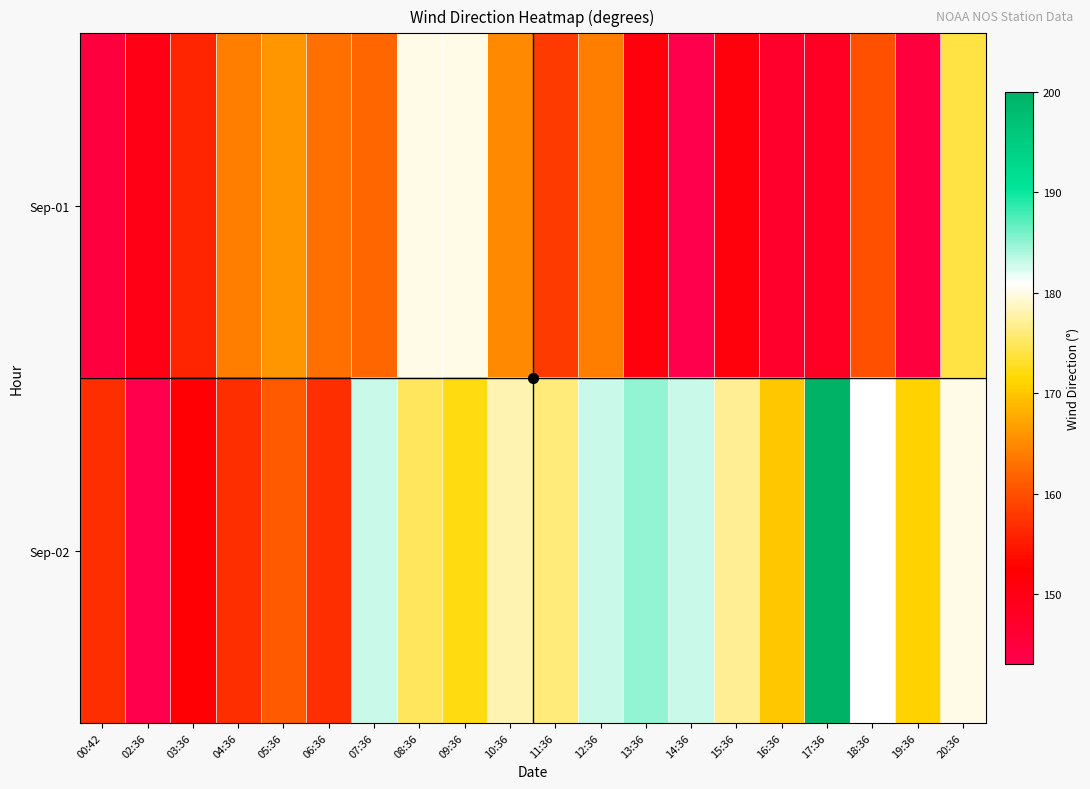

At how many categories does at least one series exceed 148?

20